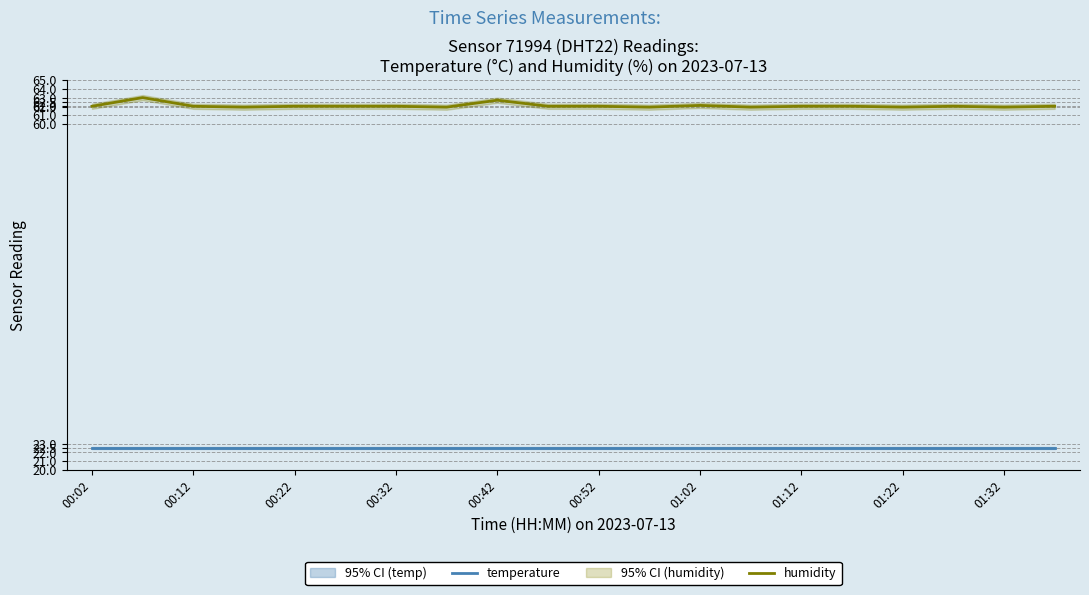

What is the smallest value displayed?

22.5